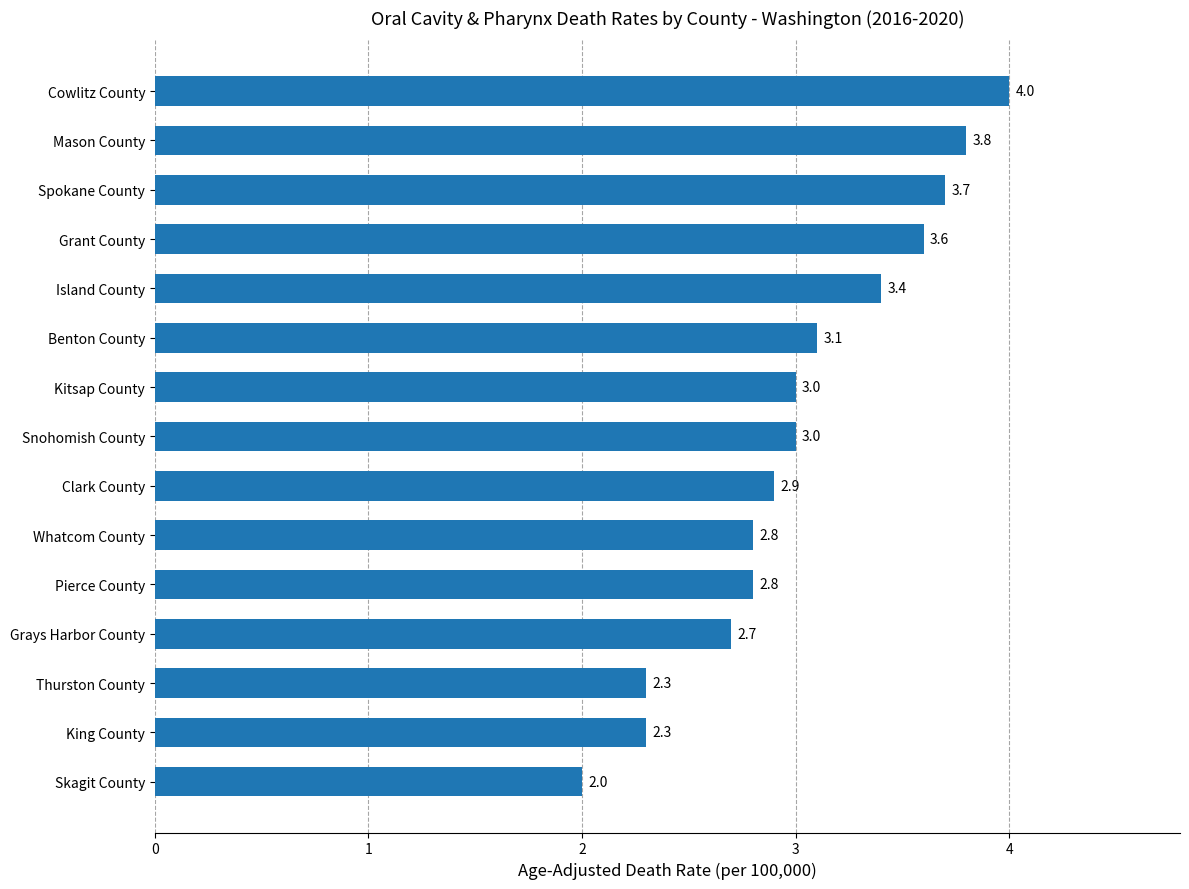

Are the bars horizontal?

Yes